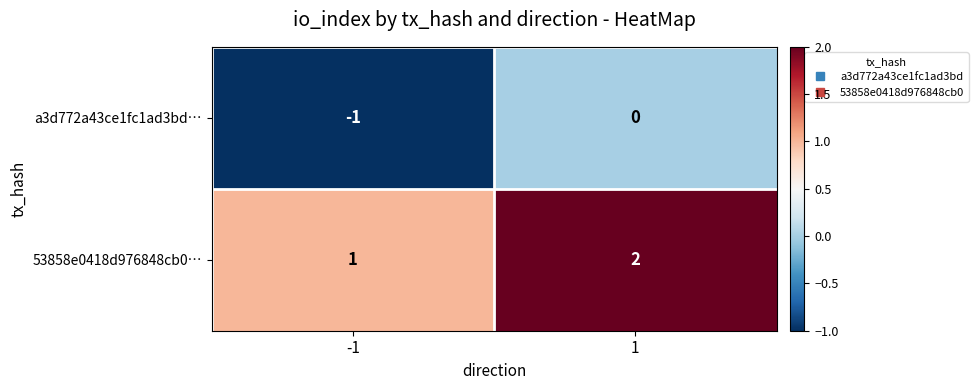

Count the number of data series in this chart.

2